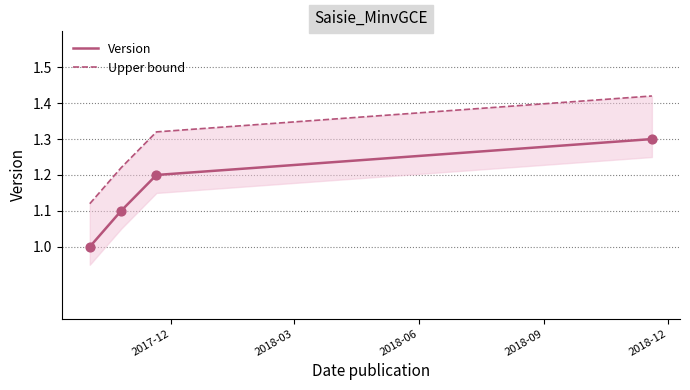

What is the total value across all series at 2018-06?

2.5